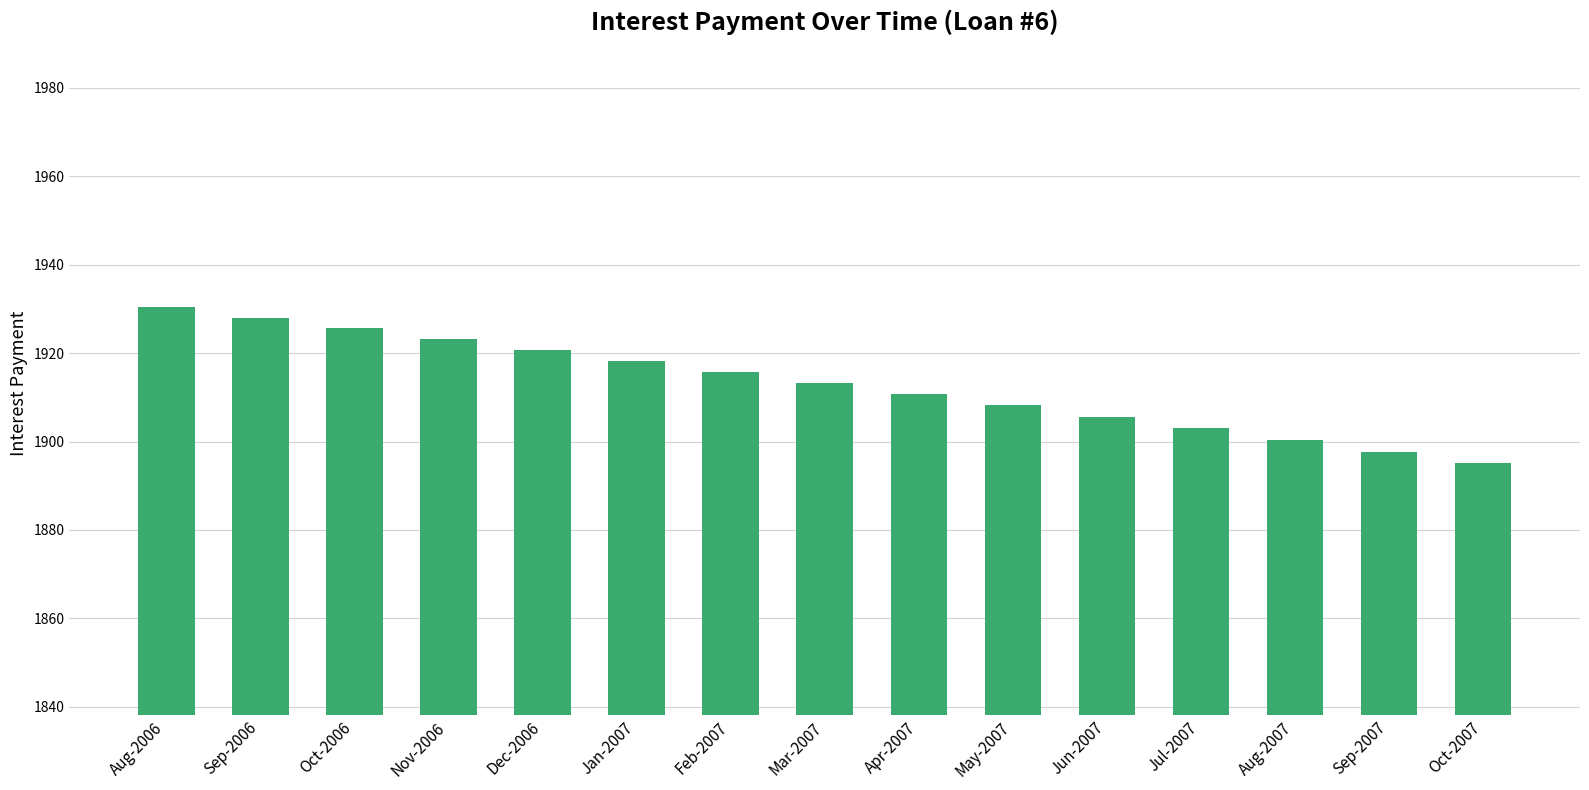

Count the number of data series in this chart.

1